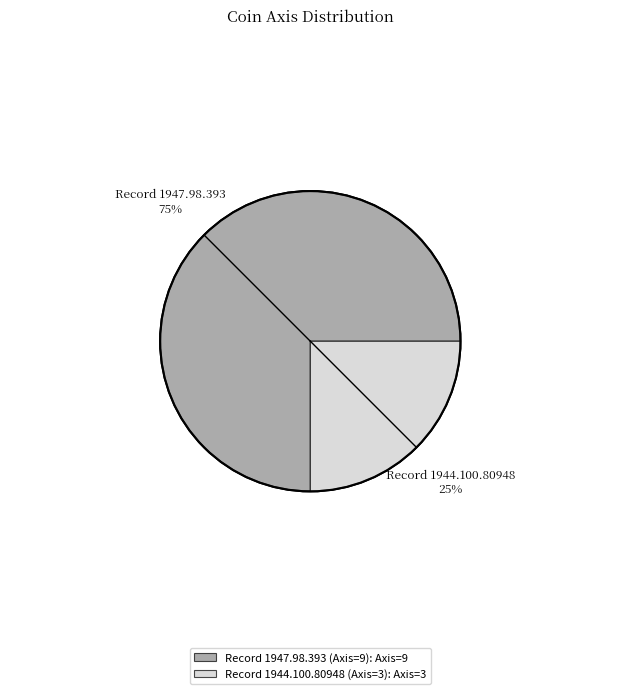

How many segments does this pie chart have?

2